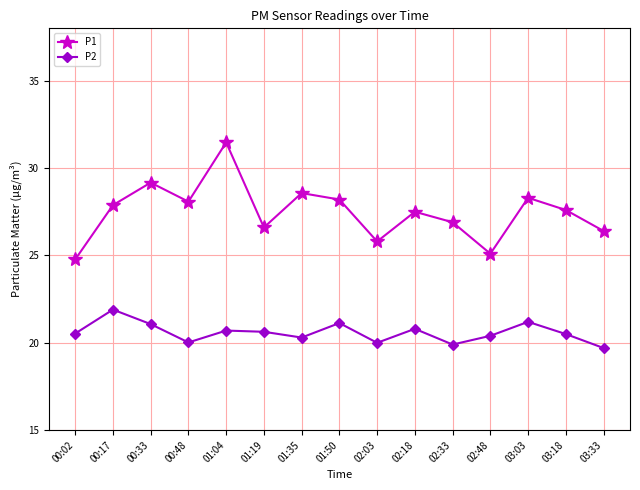

What is the maximum value for P2?

21.9